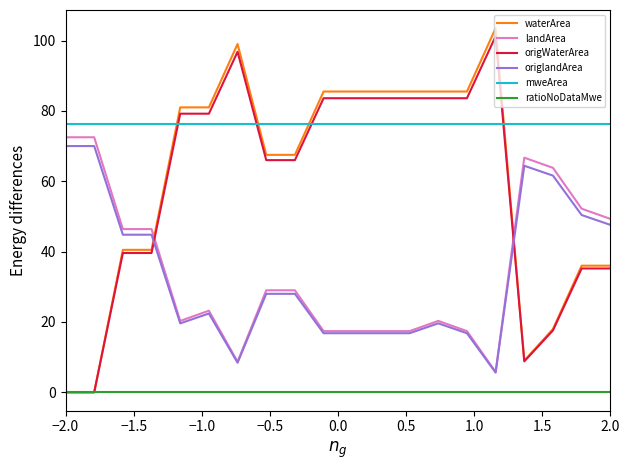

Which series has the largest total across all categories?

mweArea